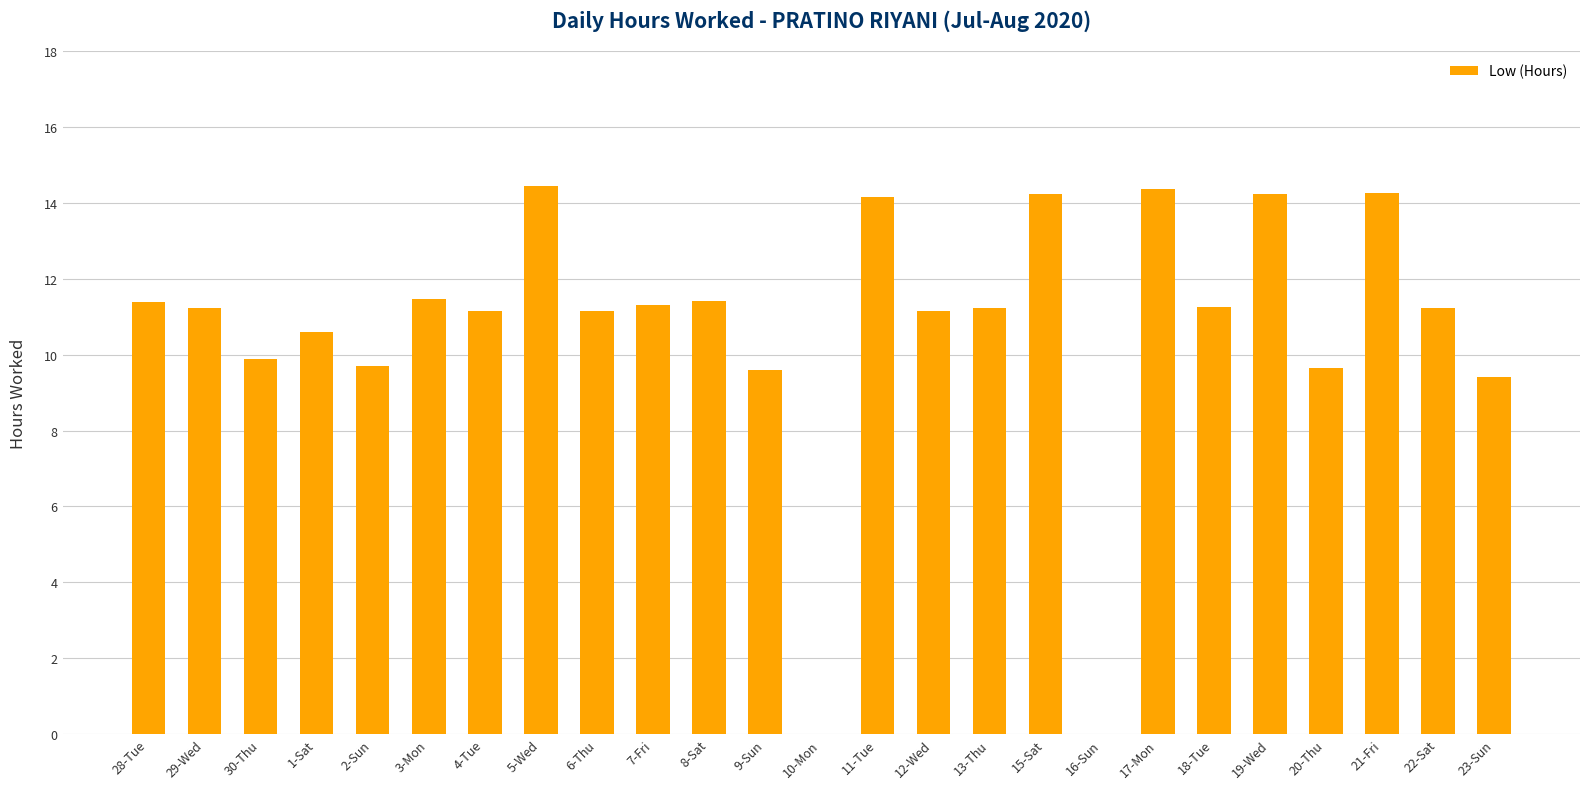

What is the sum of all values?

268.6